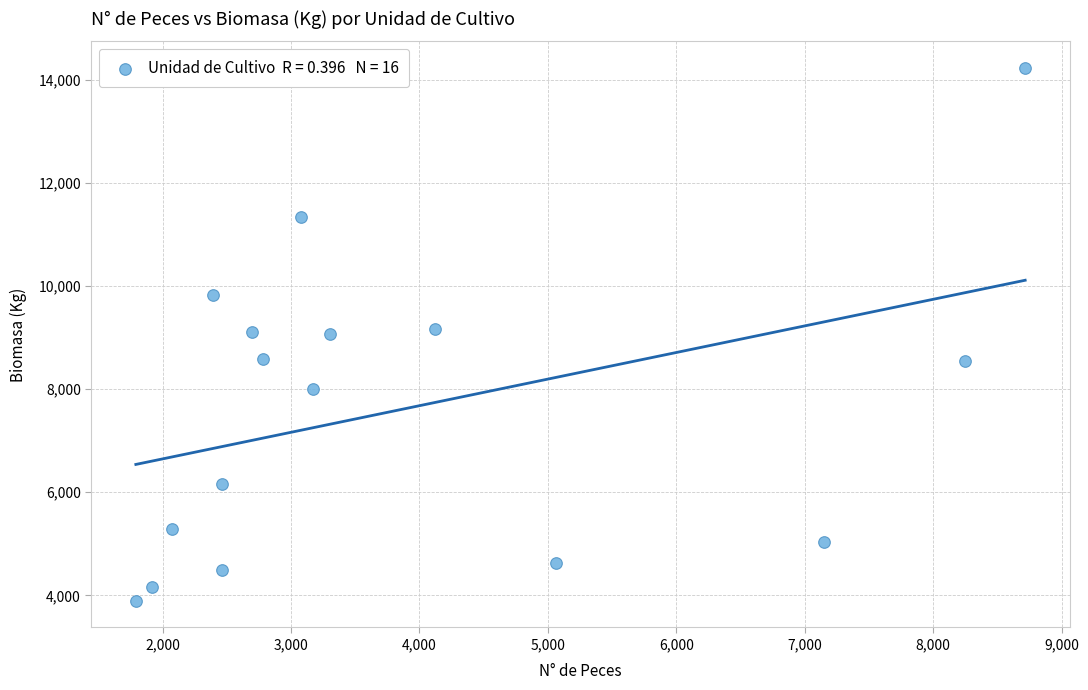

What is the range of Y values (max minus min)?

10337.4